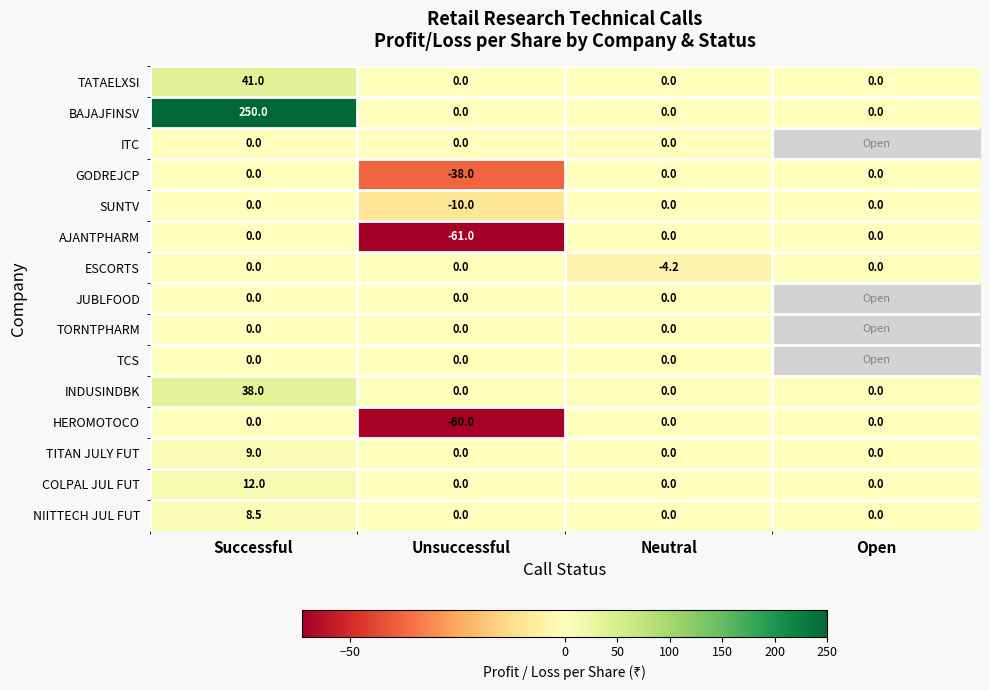

What is the difference between the maximum and minimum values in the NIITTECH JUL FUT series?

8.5